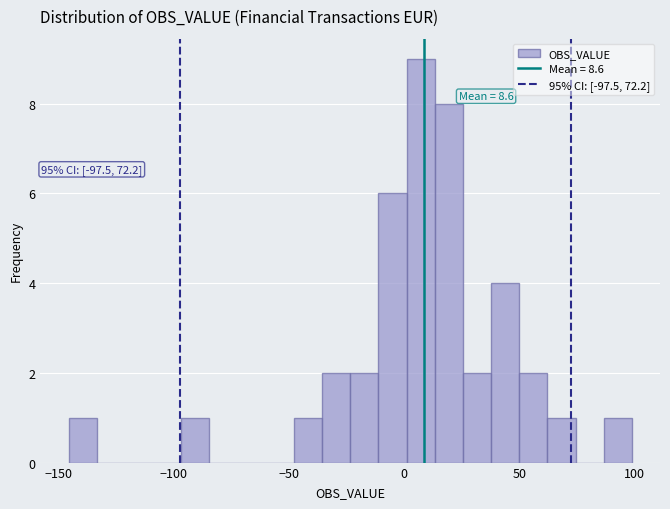

Around what value on the x-axis is the tallest bar? Give the approximate position of its centre, as read against the axis.

5